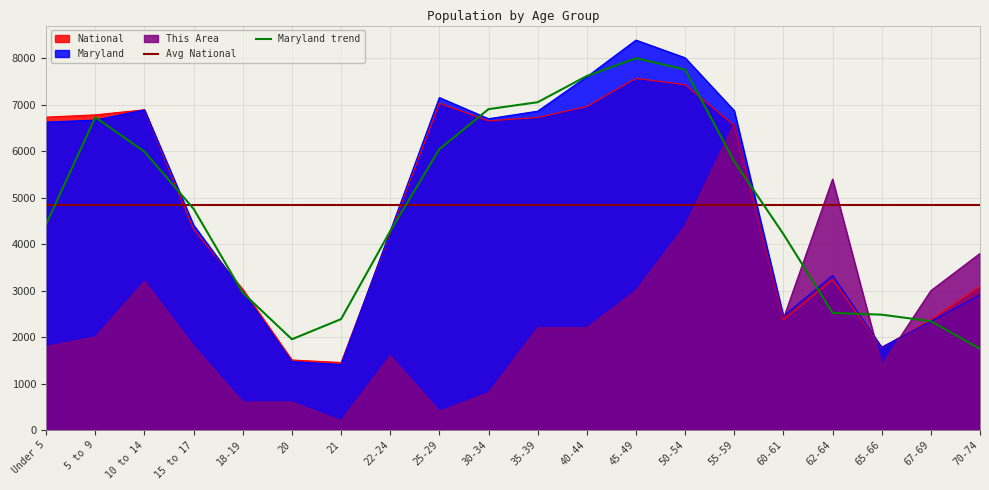

What is the sum of all National values?

96730.3